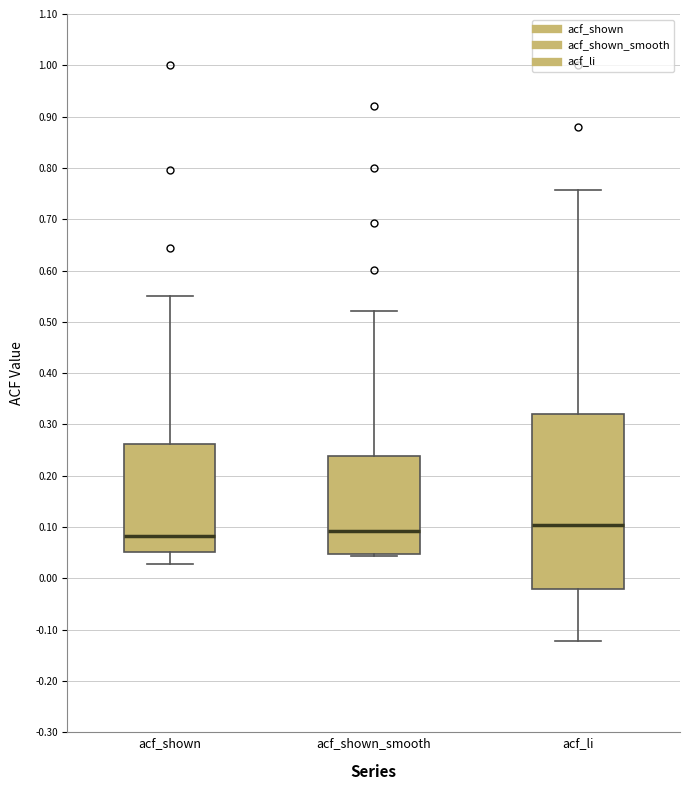

Reading left to right, transcribe this box plot: for each box, give where its median line is, the range the box spans, and where its two whiskers end, as read against the y-axis. The values are not printed on the chart, so give them approximately, as read against the axis.

acf_shown: median 0.08, box 0.05 to 0.26, whiskers 0.03 to 0.55
acf_shown_smooth: median 0.09, box 0.05 to 0.24, whiskers 0.04 to 0.52
acf_li: median 0.10, box -0.02 to 0.32, whiskers -0.12 to 0.76